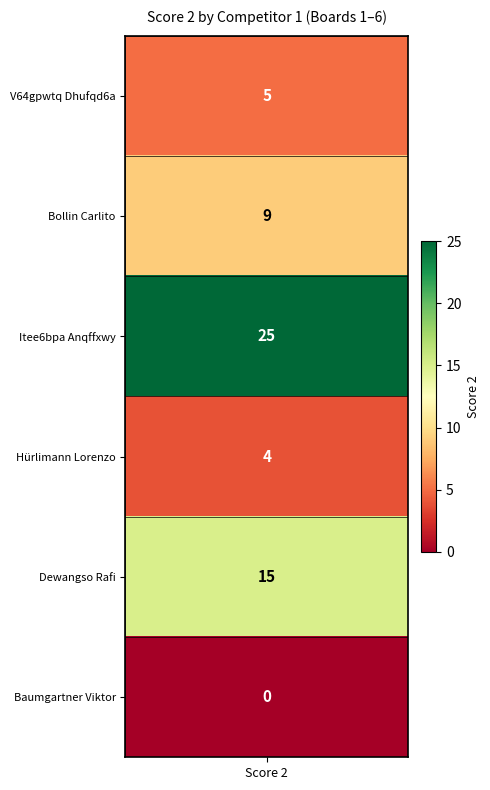

What is the greatest value displayed?

25